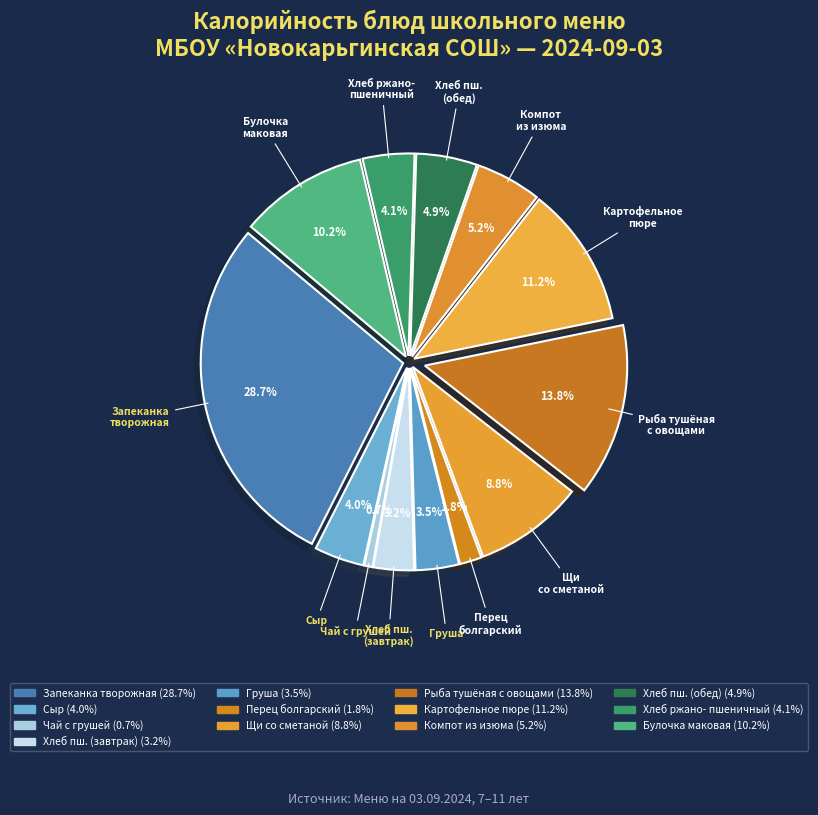

Does any single category account for the majority?

No